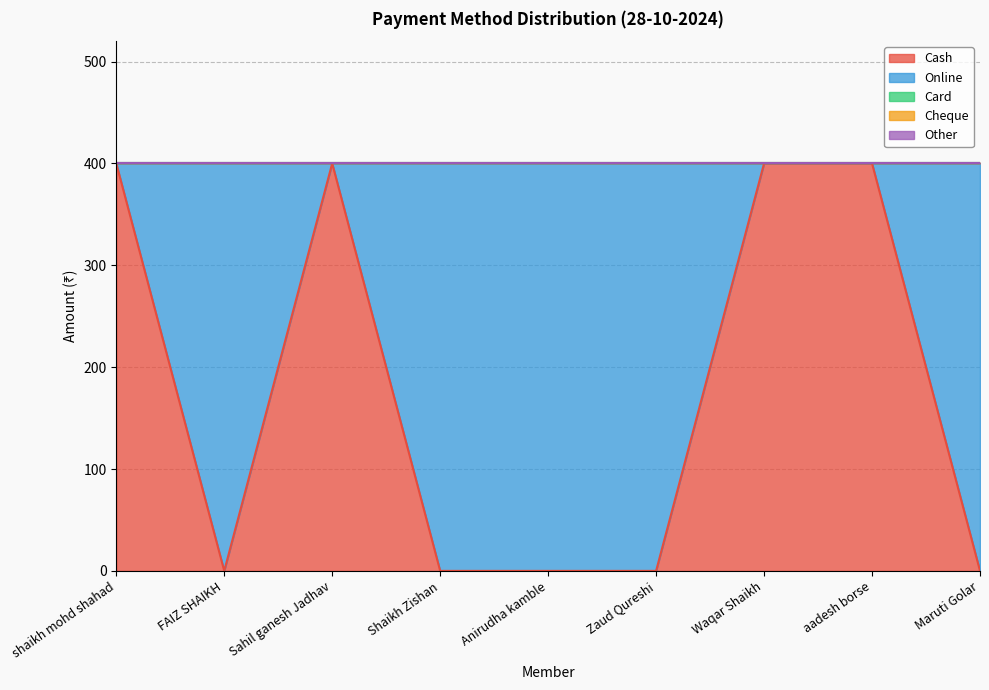

How many data points in Cash are above 0?

4